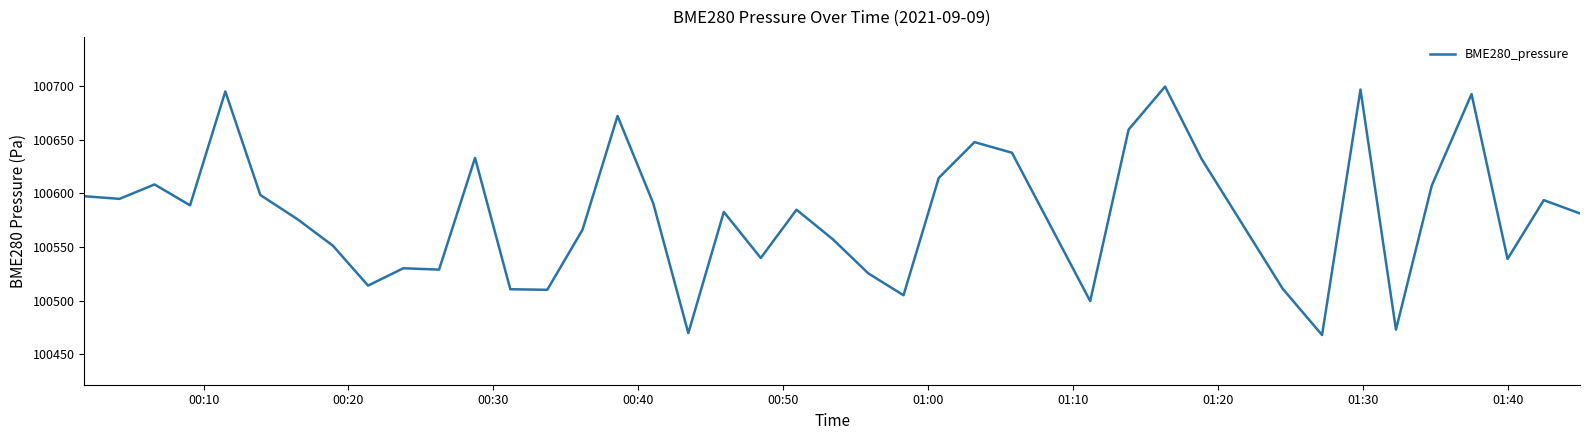

What is the greatest value displayed?

100699.6